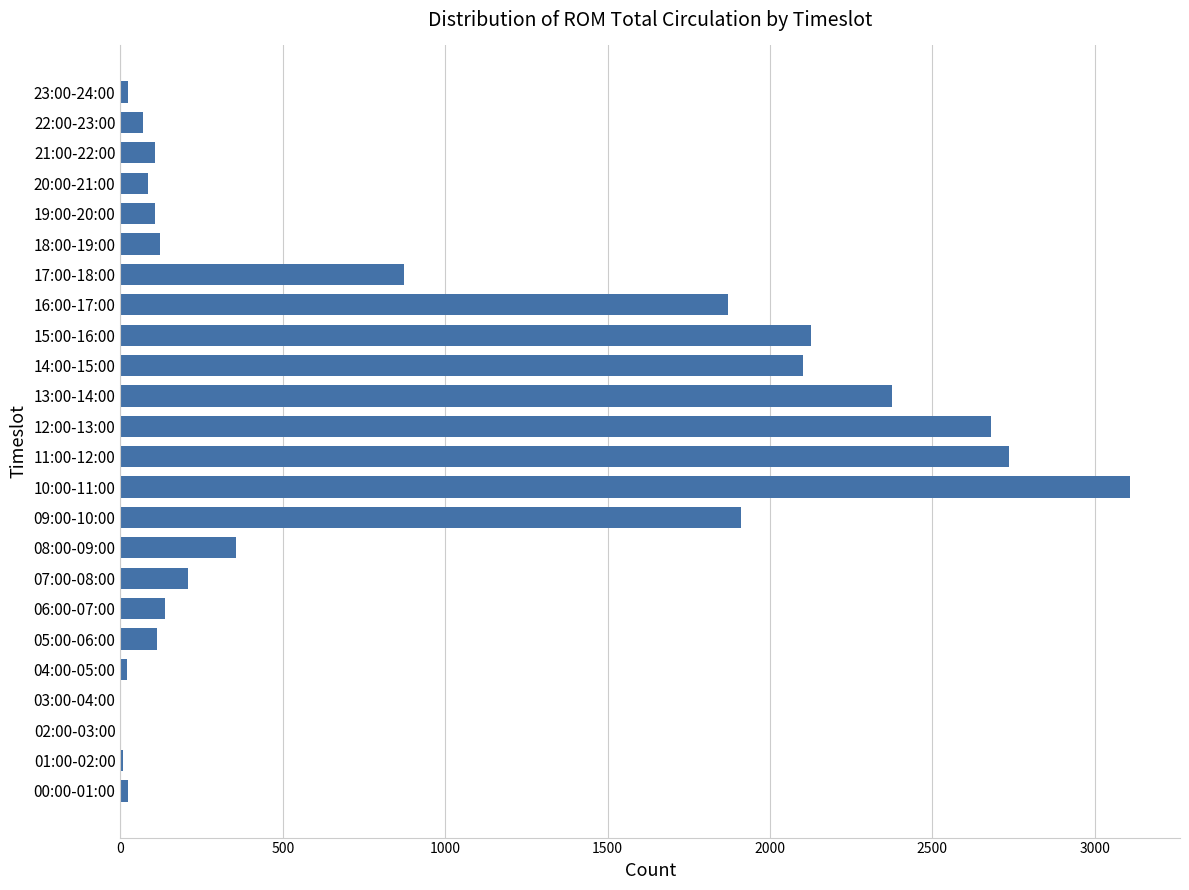

What is the change in value from 14:00-15:00 to 22:00-23:00?

-2033